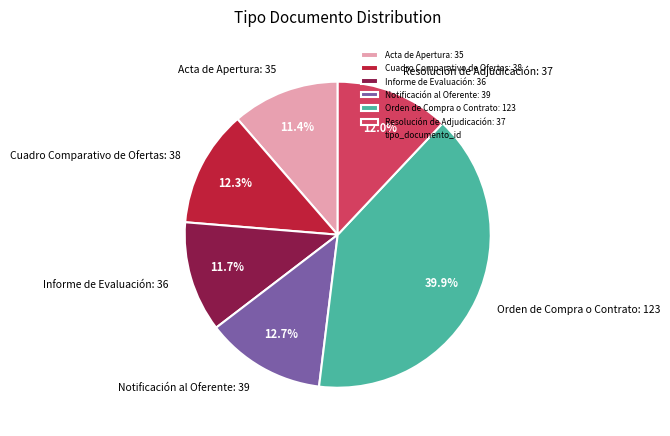

Which category has the biggest portion of the pie?

Orden de Compra o Contrato: 123